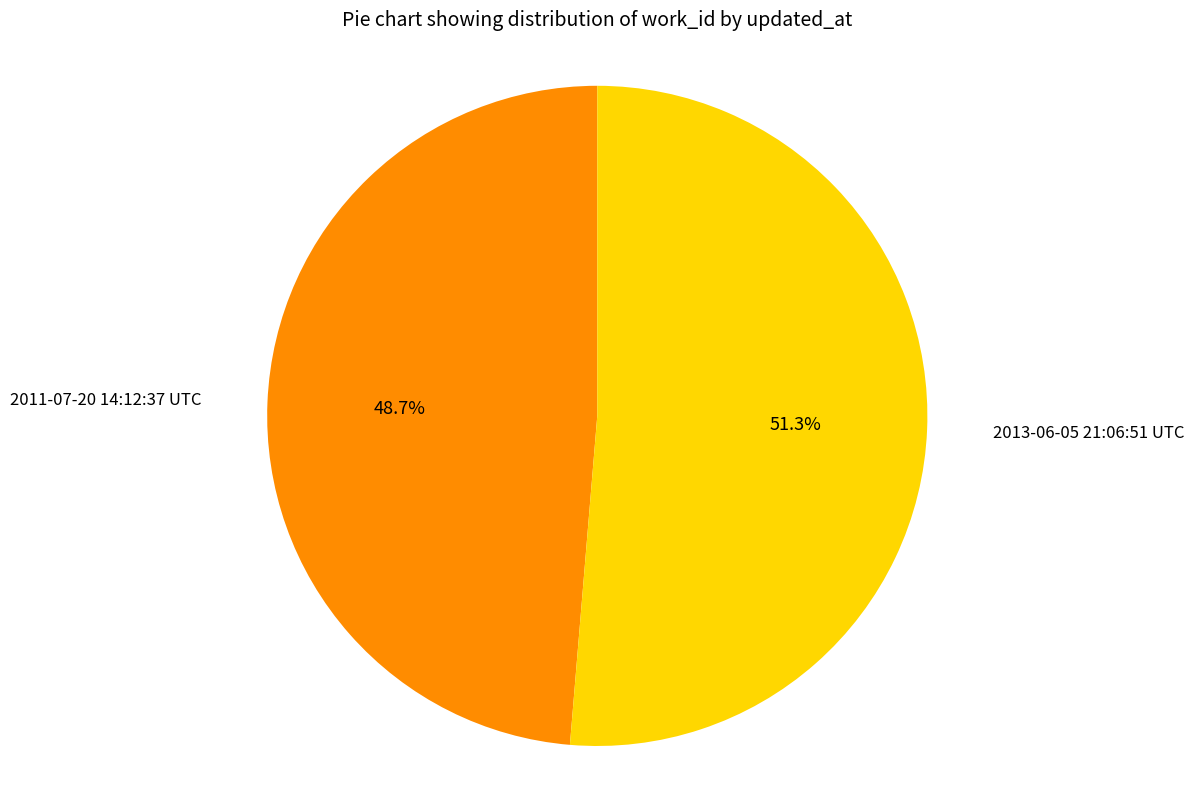

Is there a majority slice in this chart?

Yes